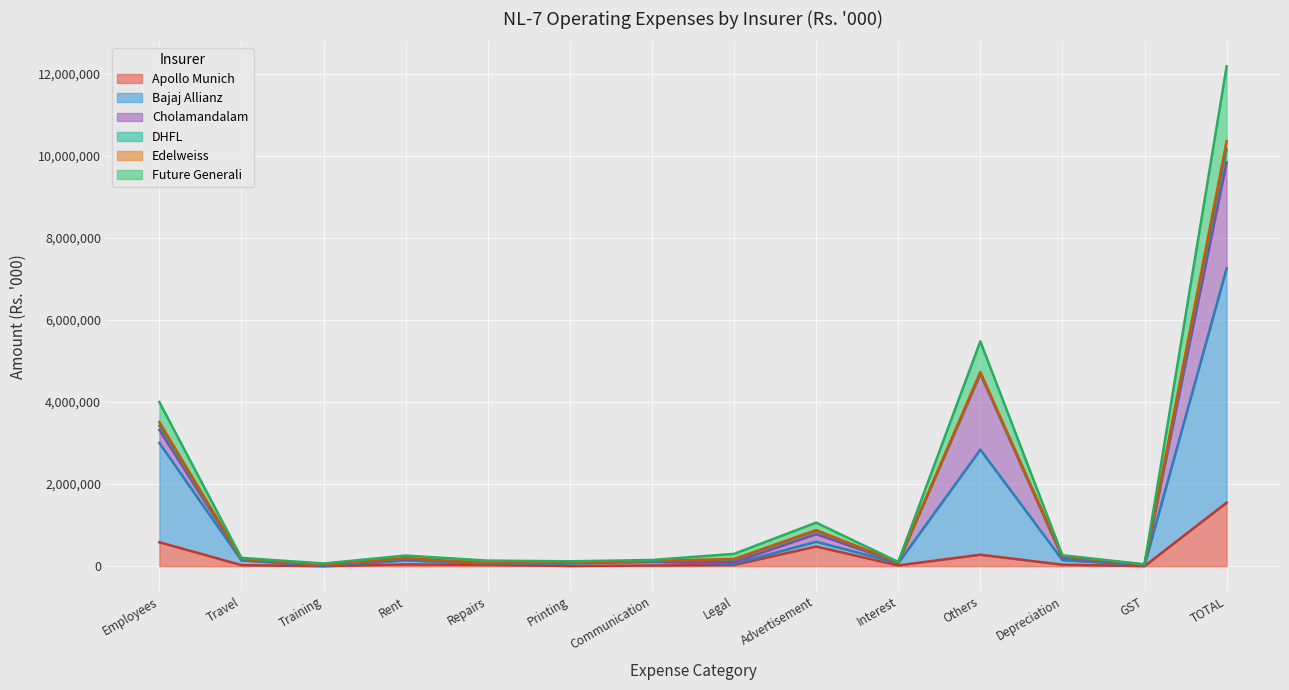

True or false: Apollo Munich has a value of 1547663 at TOTAL.

True